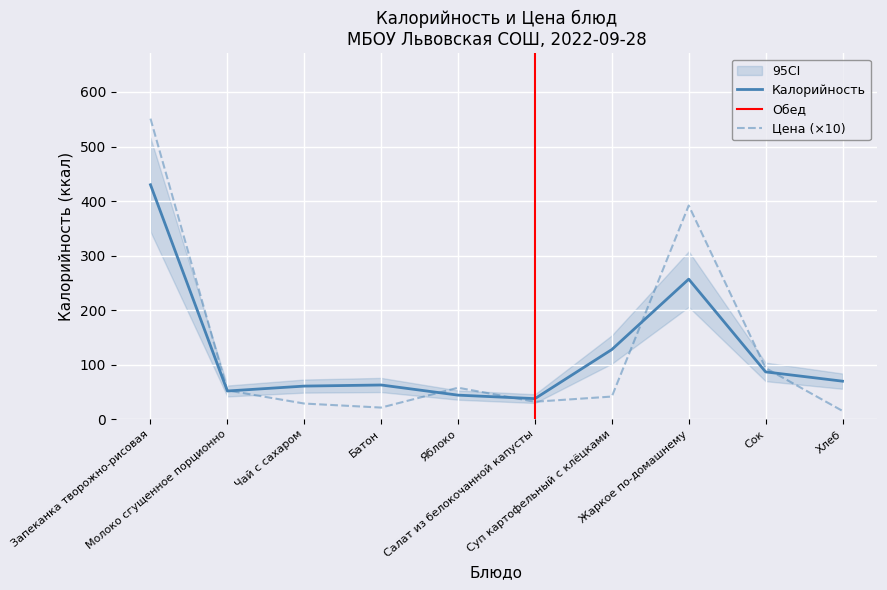

Which series has the widest spread of values?

Цена